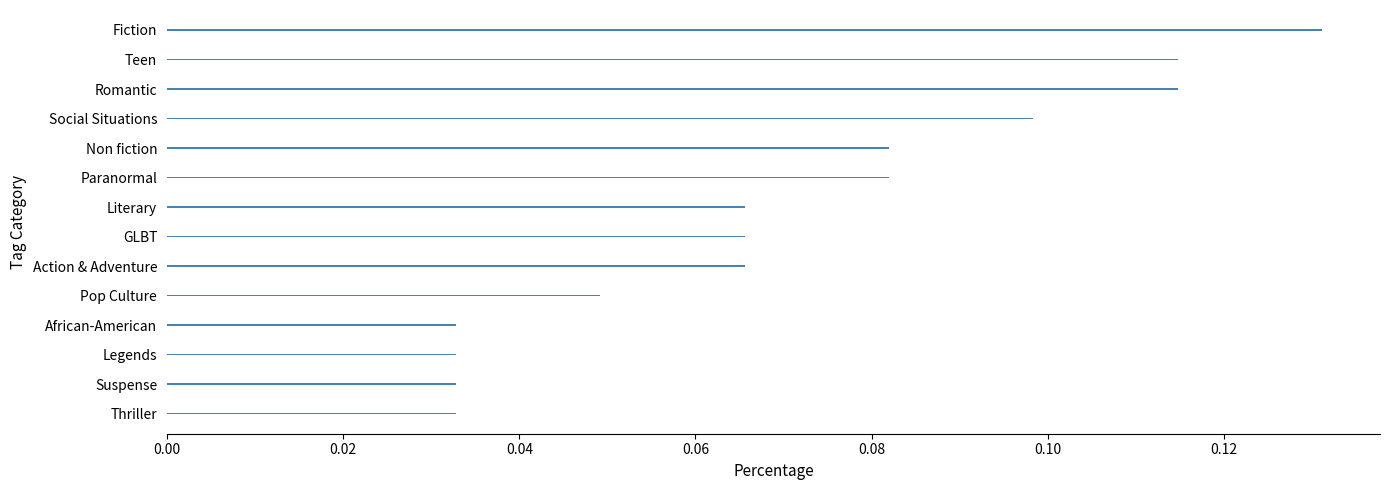

Which category has the highest value across all series?

Fiction